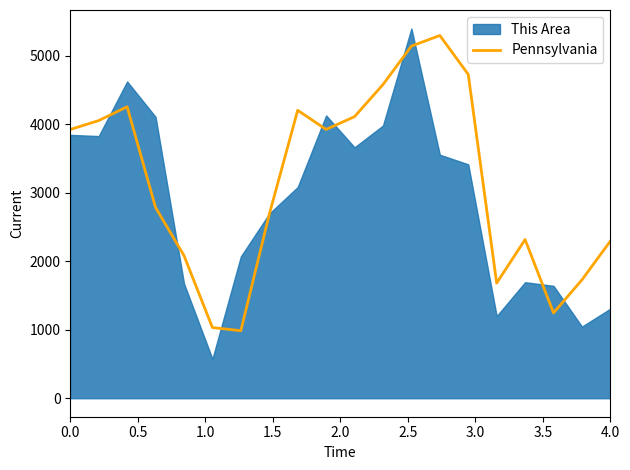

What is the highest value of the Pennsylvania series?

5293.0